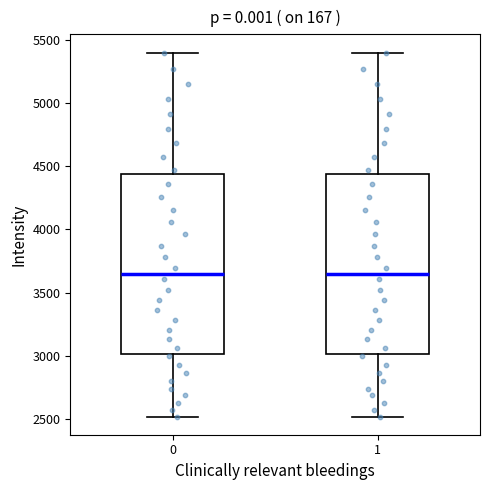

Where is the upper edge of the box at x = 1 on the y-axis? The values are not printed on the chart, so give them approximately, as read against the axis.

4450